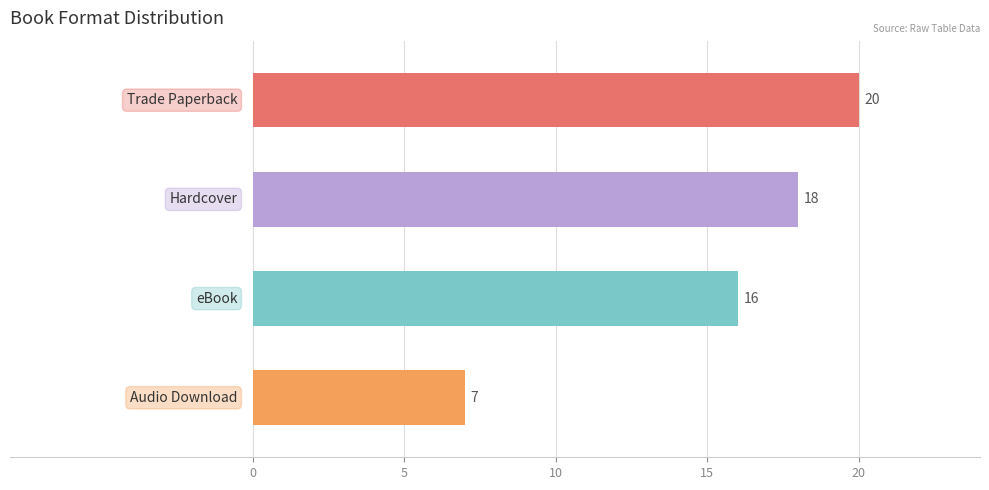

What is the average value?

15